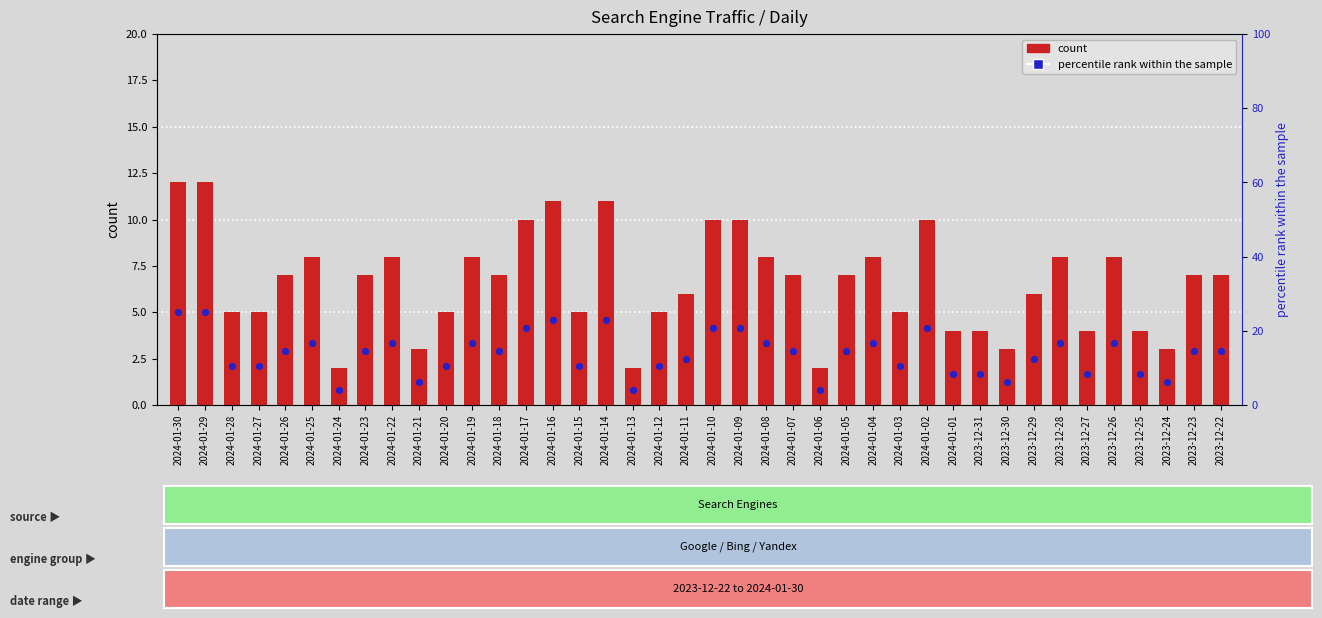

What is the total value across all series at 2024-01-13?

6.2